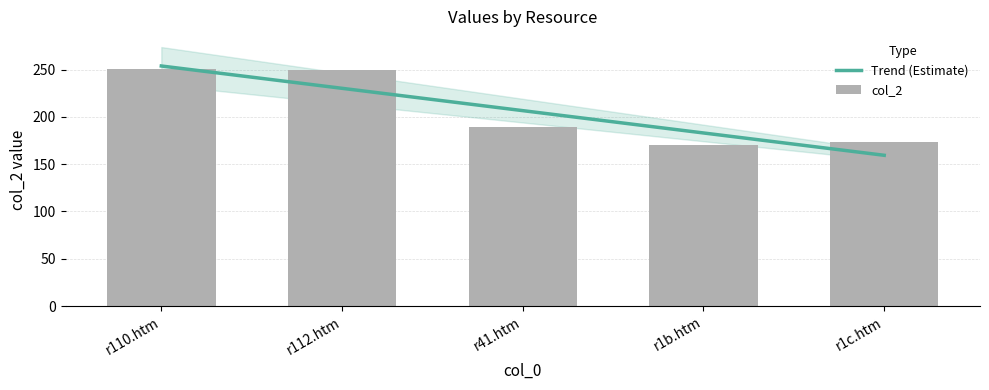

How many data points are less than 189?

2